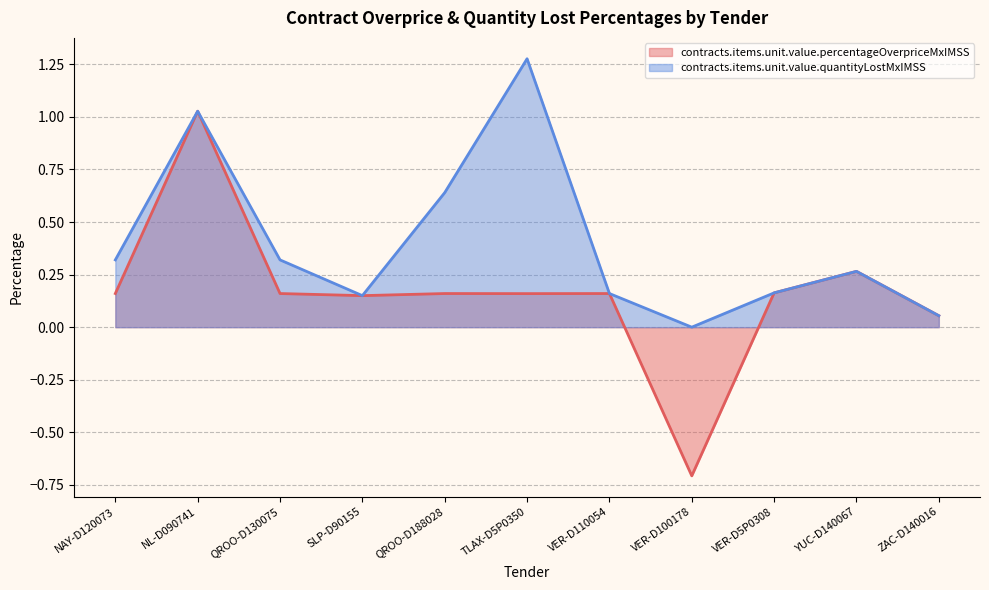

What is the maximum value for contracts.items.unit.value.quantityLostMxIMSS?

1.3